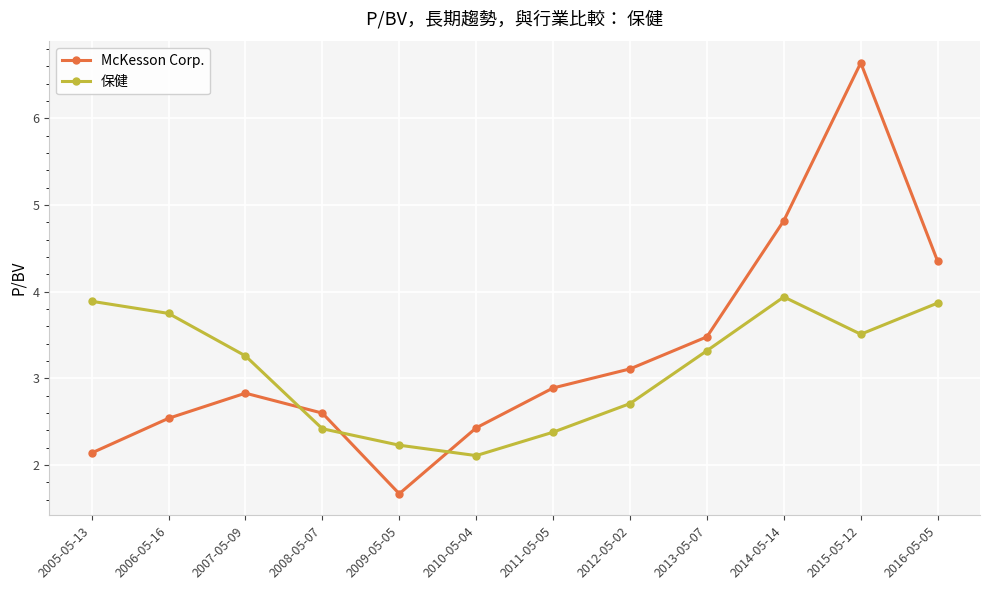

Which series has the widest spread of values?

McKesson Corp.